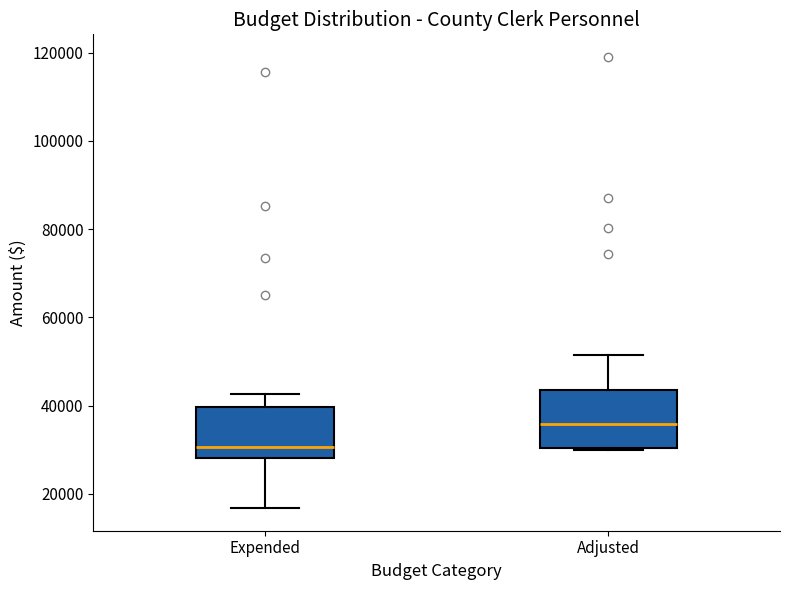

Where does the upper whisker of the box for Adjusted end on the y-axis? The values are not printed on the chart, so give them approximately, as read against the axis.

52000